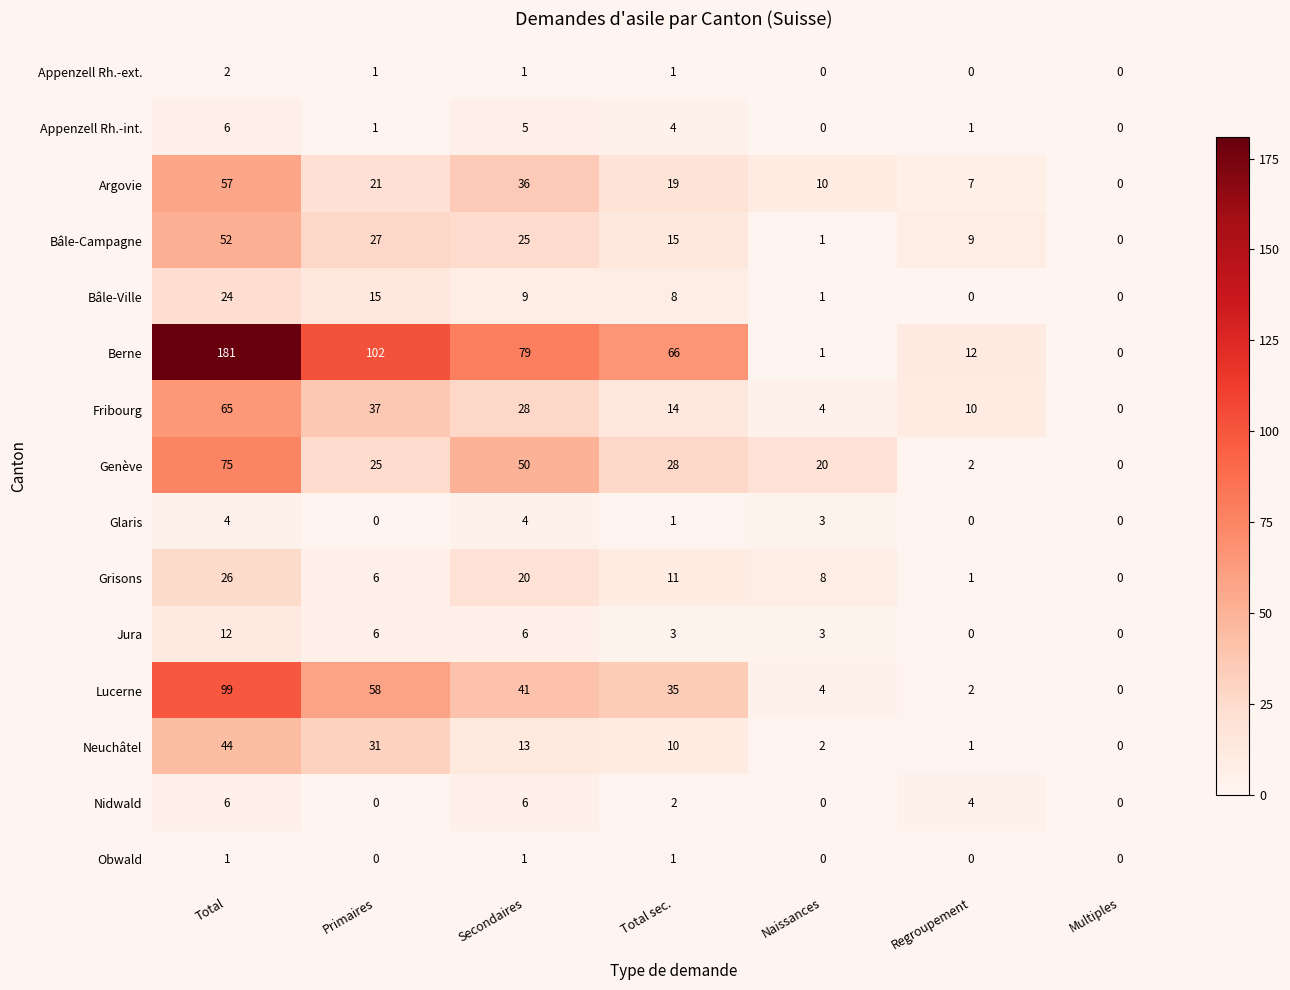

What is the total value across all series at Primaires?

330